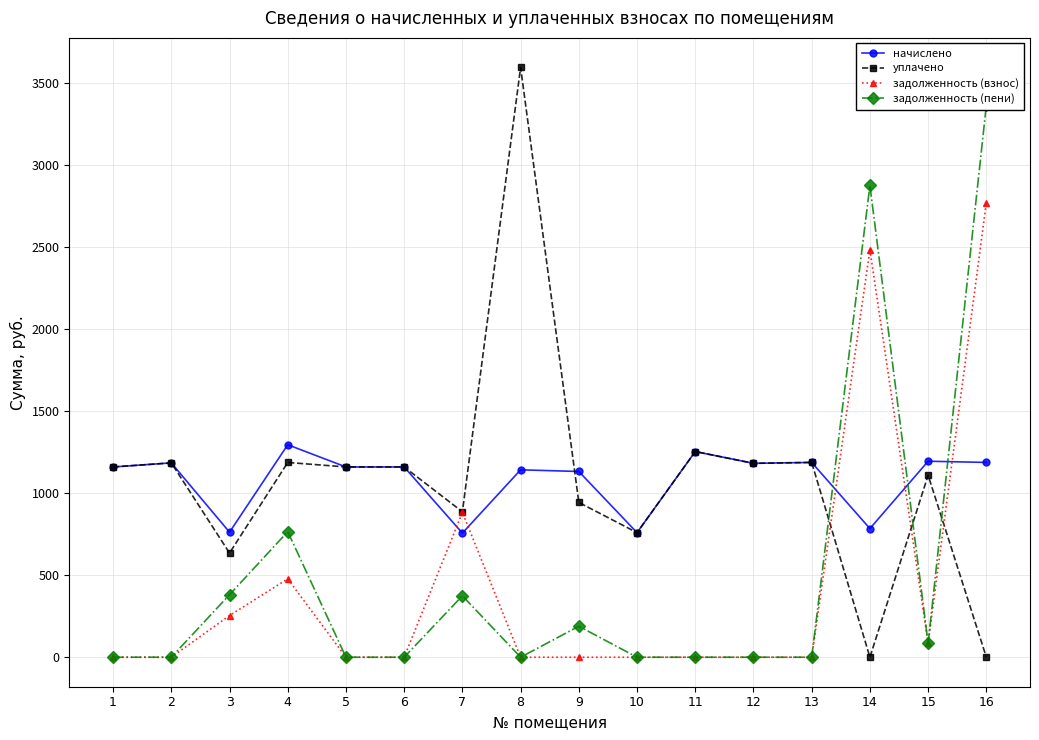

What is the difference between the second highest and second lowest values in the задолженность (взнос) series?

2482.2